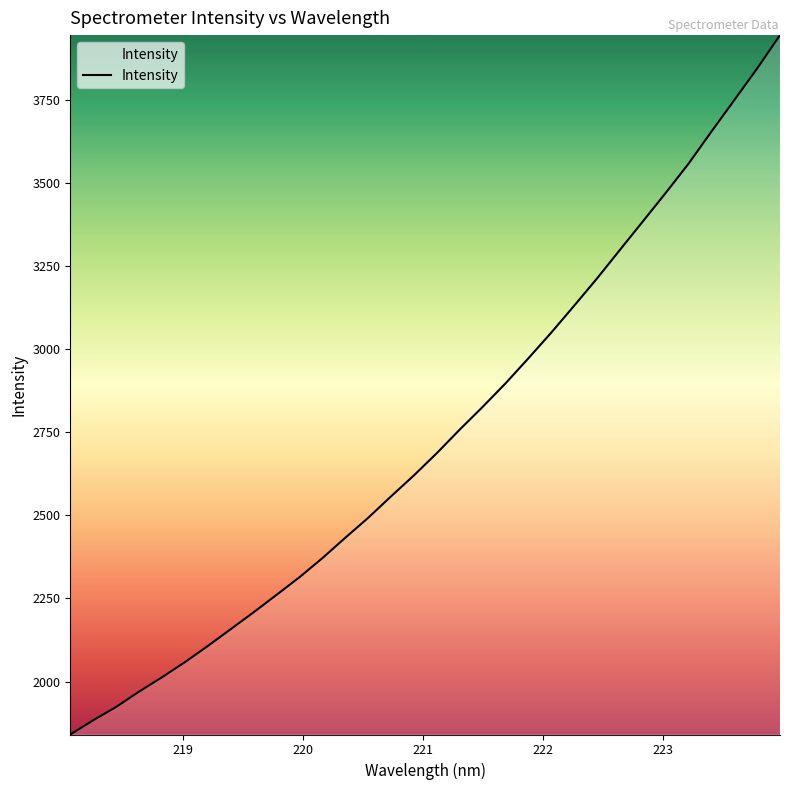

What is the difference between the maximum and minimum values?

2102.6